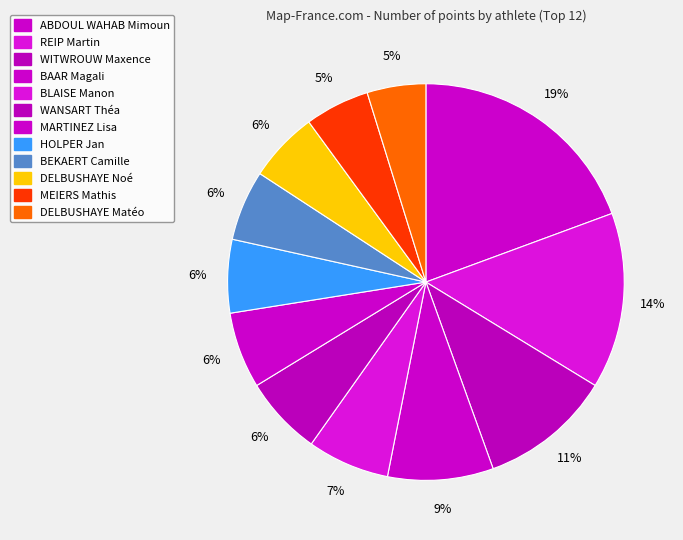

How many slices are in this pie chart?

12